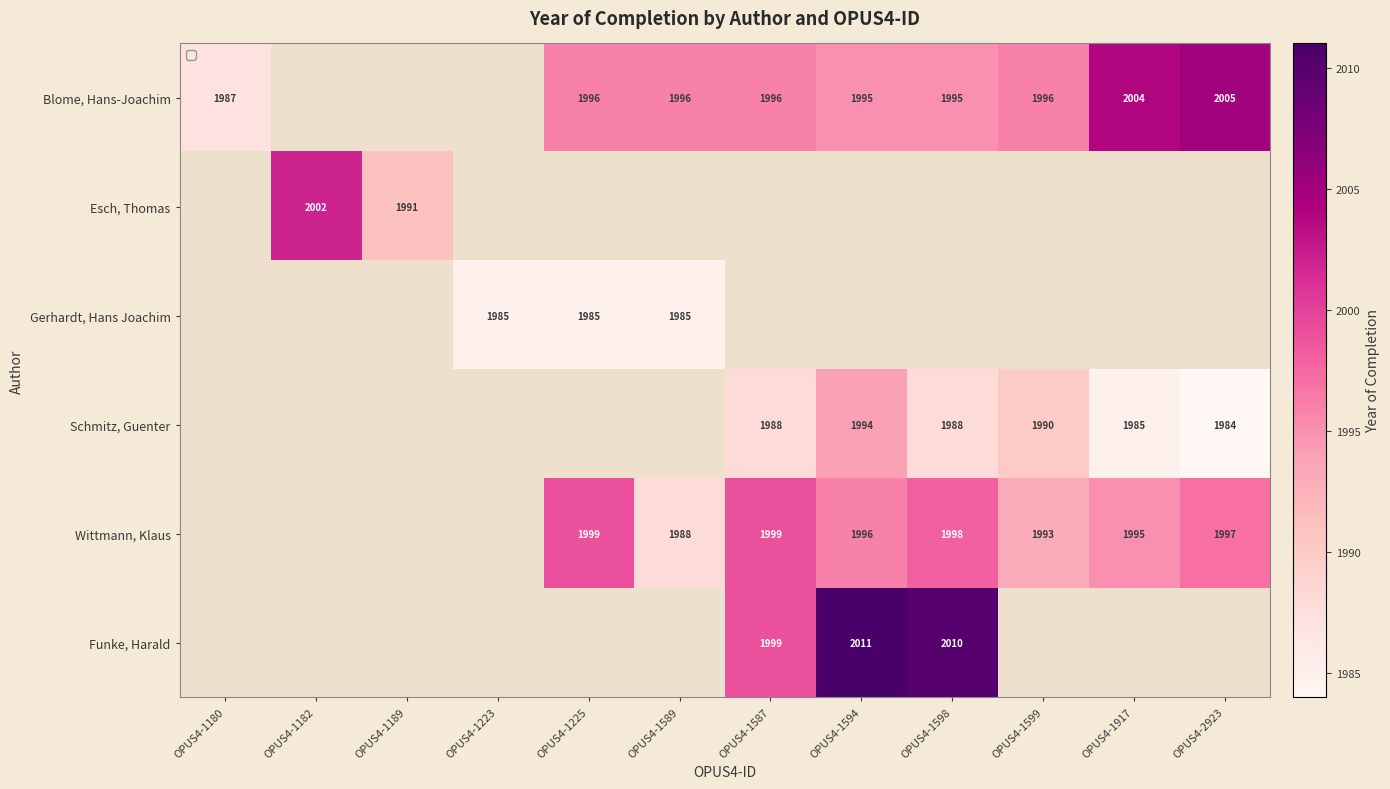

At how many categories does at least one series exceed 1987?

10